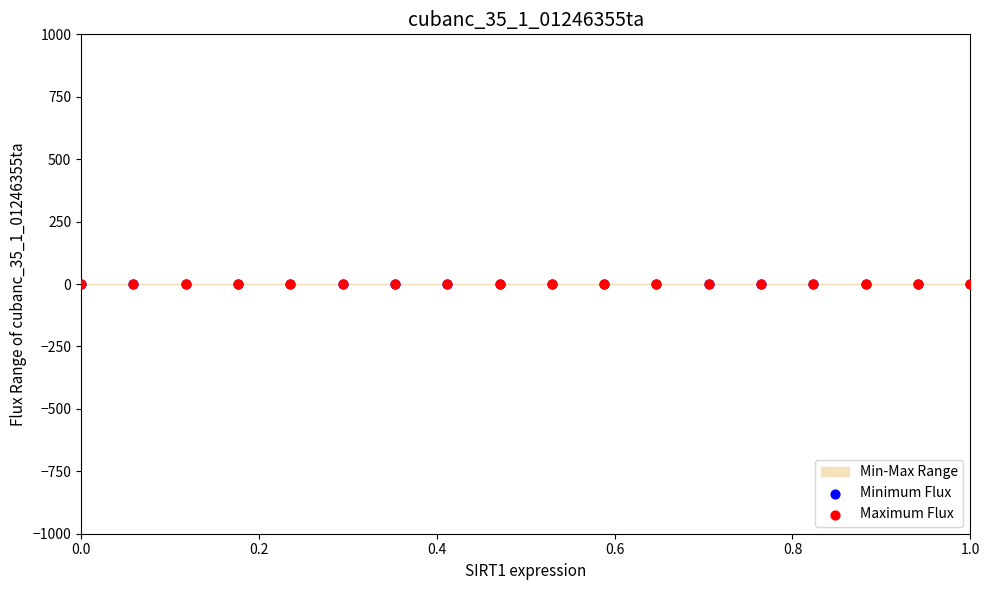

Which series reaches the maximum Y coordinate?

Maximum Flux